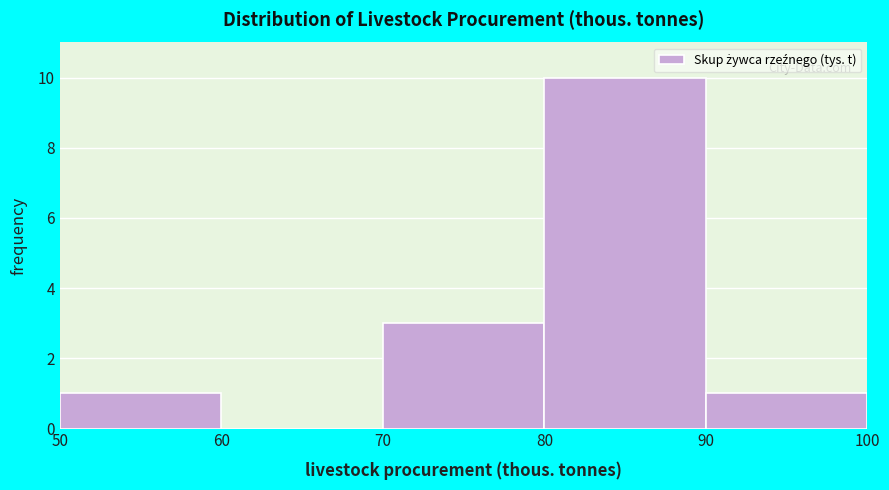

Reading left to right, transcribe this chart: for each bar, give the range it covers on the x-axis and its height. The values are not printed on the chart, so give them approximately, as read against the axis.

50 to 60: 1
60 to 70: 0
70 to 80: 3
80 to 90: 10
90 to 100: 1